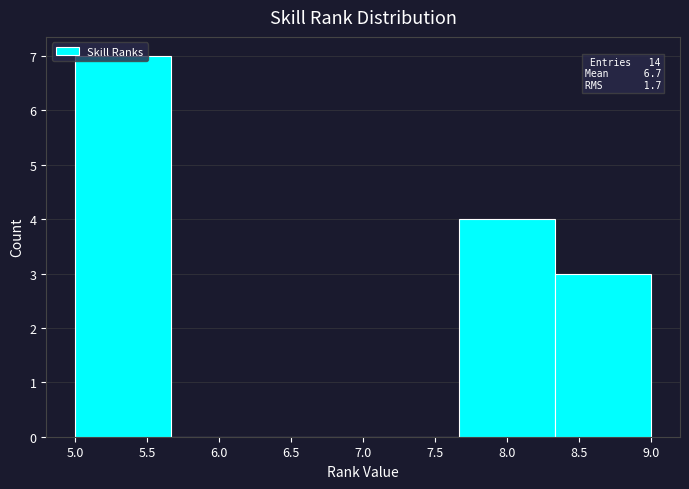

Over which range of the x-axis is the bar tallest?

5.00 to 5.65